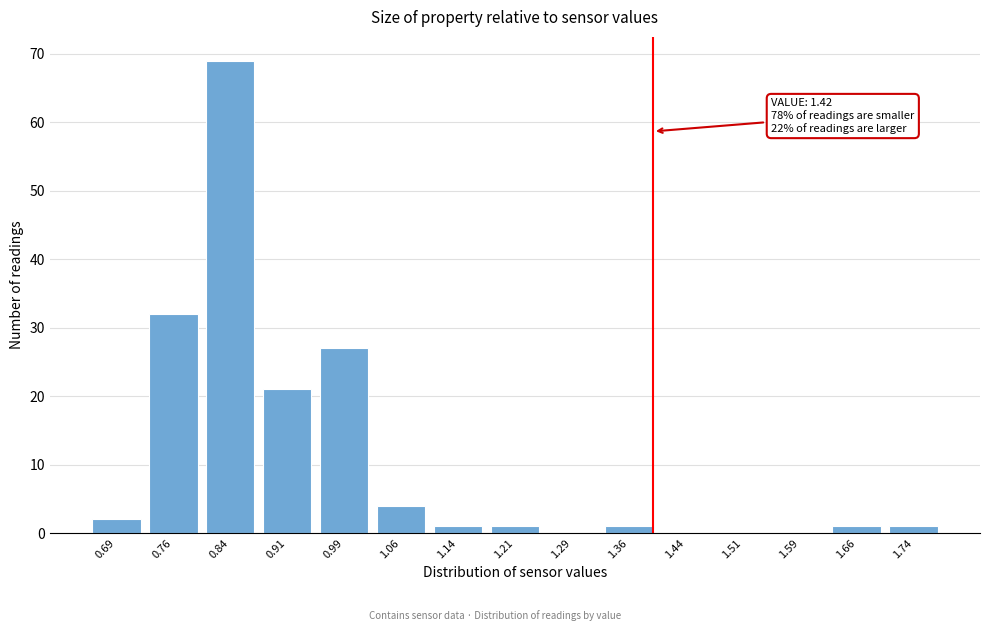

Reading left to right, transcribe all the data shown in this chart.

0.69=2	0.76=32	0.84=69	0.91=21	0.99=27	1.06=4	1.14=1	1.21=1	1.29=0	1.36=1	1.44=0	1.51=0	1.59=0	1.66=1	1.74=1